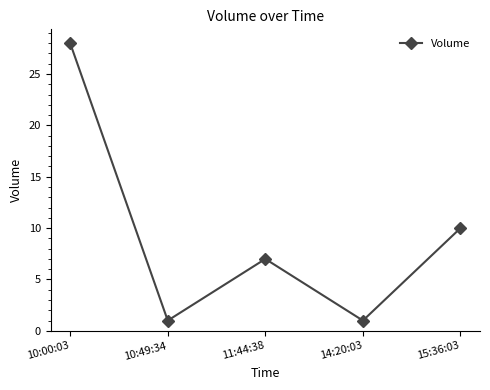

At which label is the value closest to 14?

15:36:03